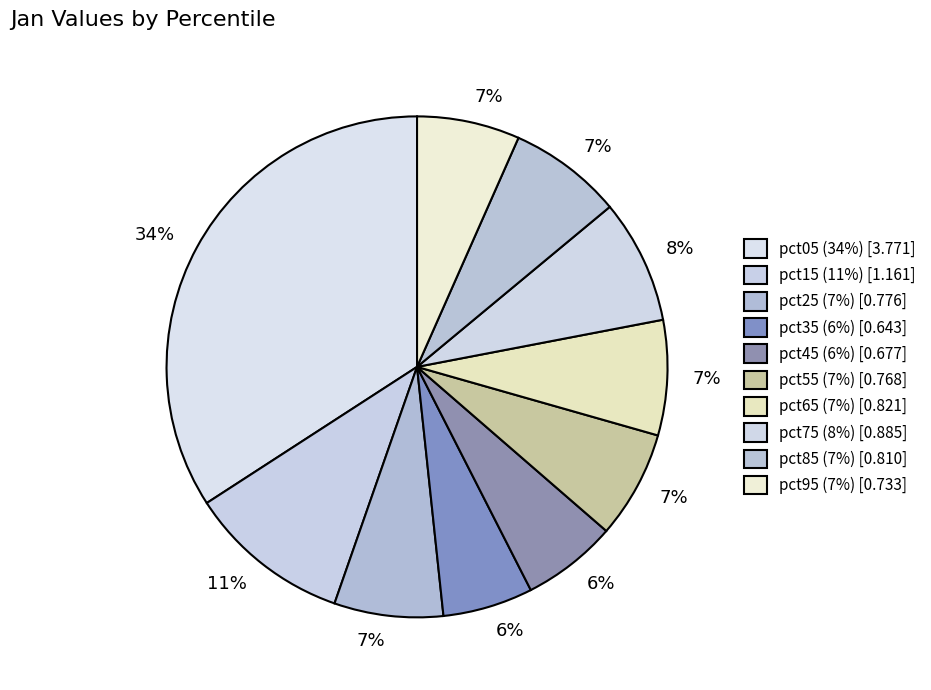

What is the change in value from pct65 to pct95?

-0.1